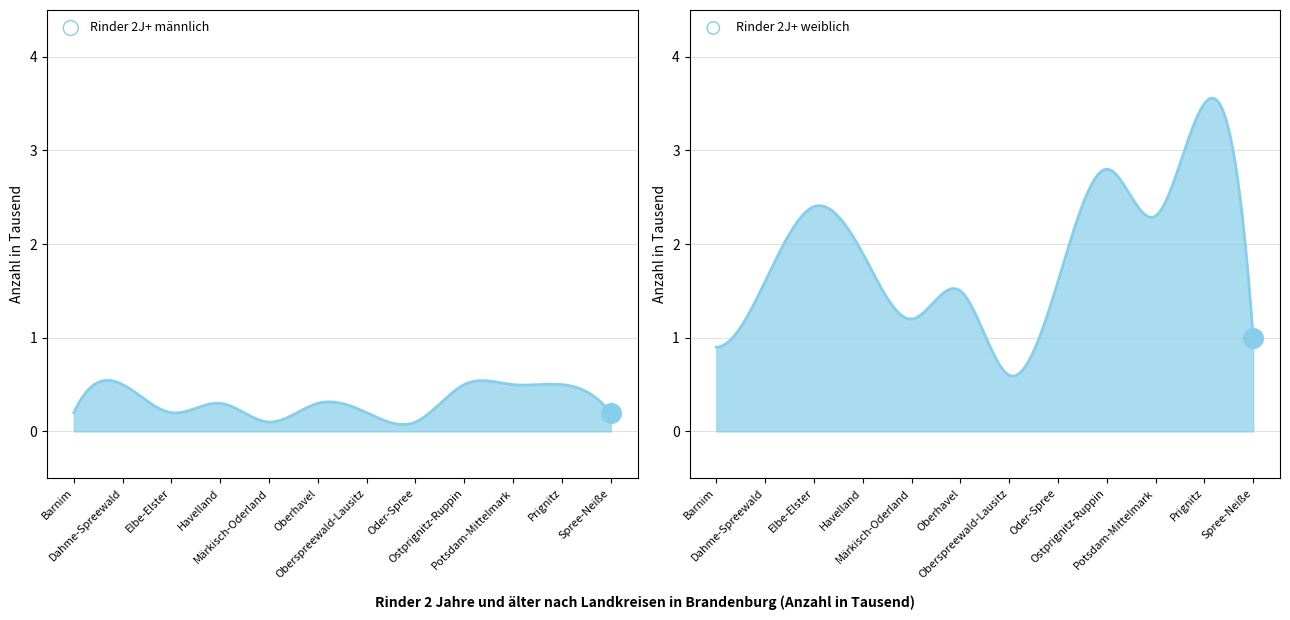

Which series has the largest total across all categories?

Rinder 2 Jahre und älter weiblich